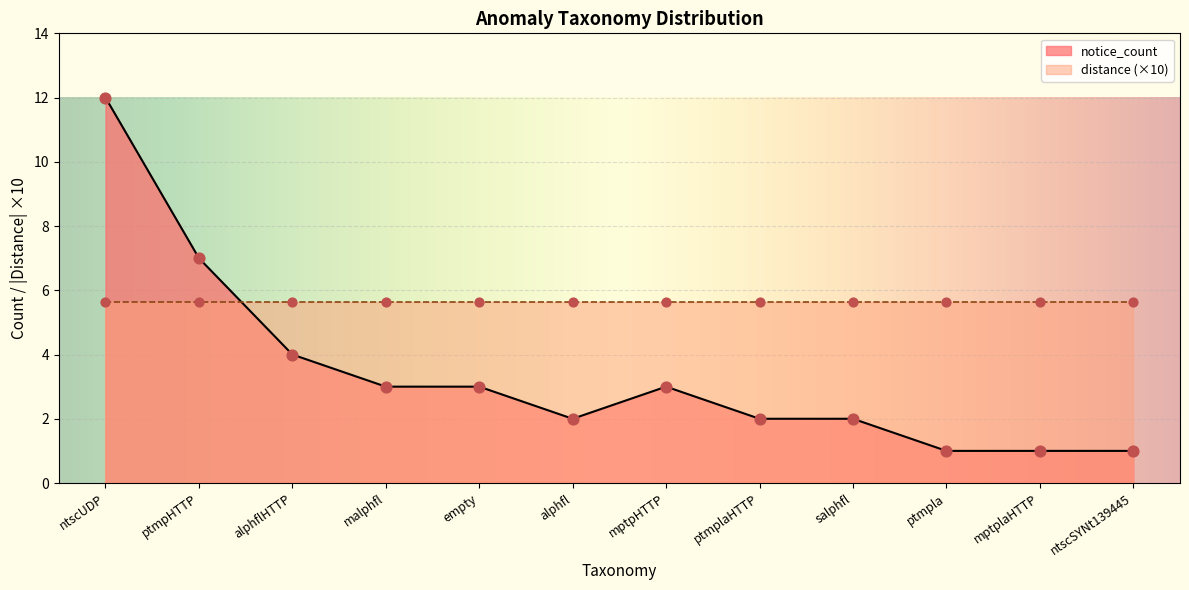

Which series reaches the maximum Y coordinate?

notice_count